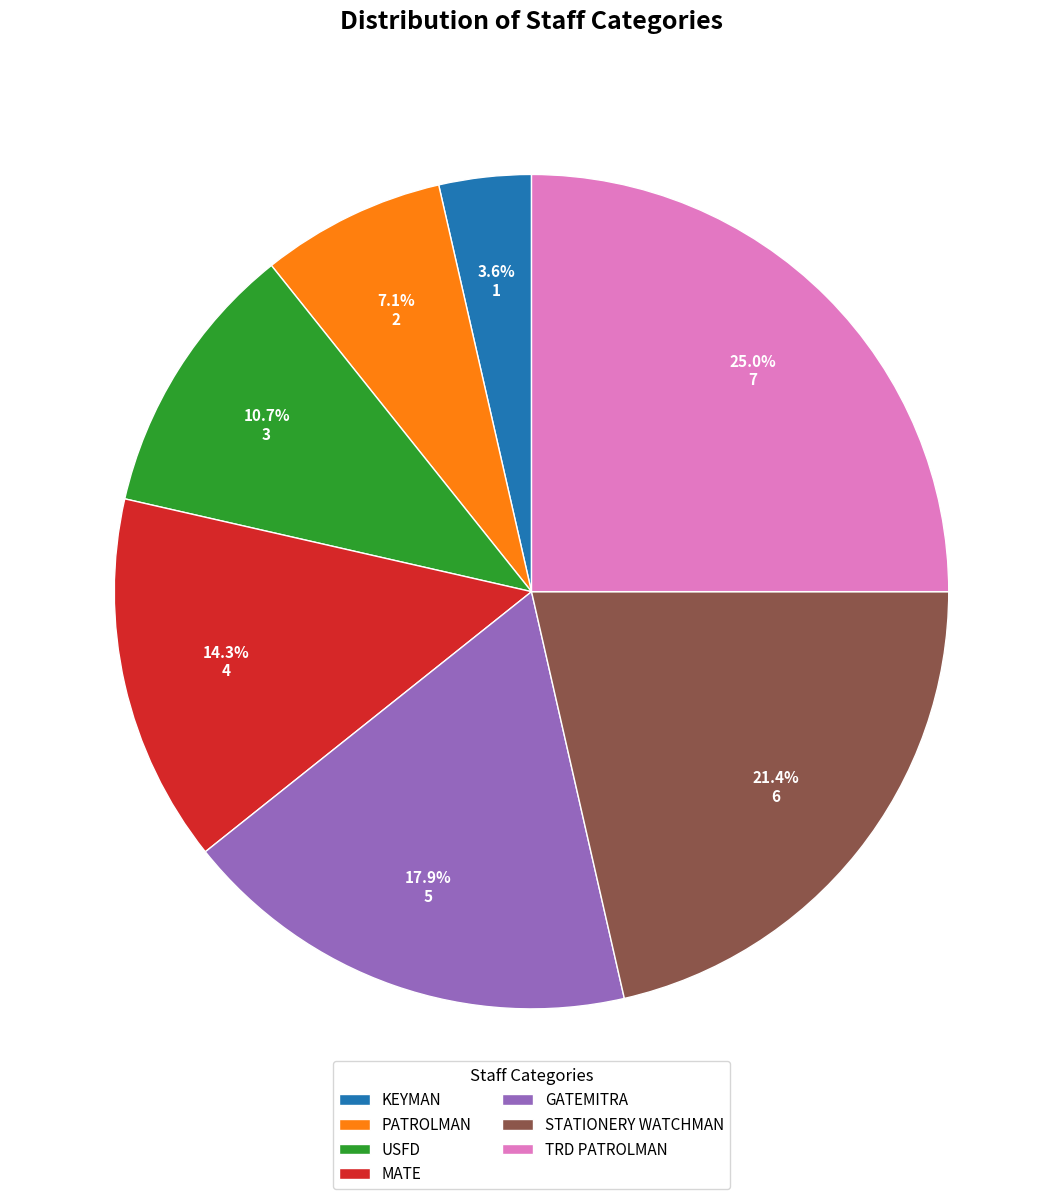

Approximately how many times larger is the value at TRD PATROLMAN compared to USFD?

2.3